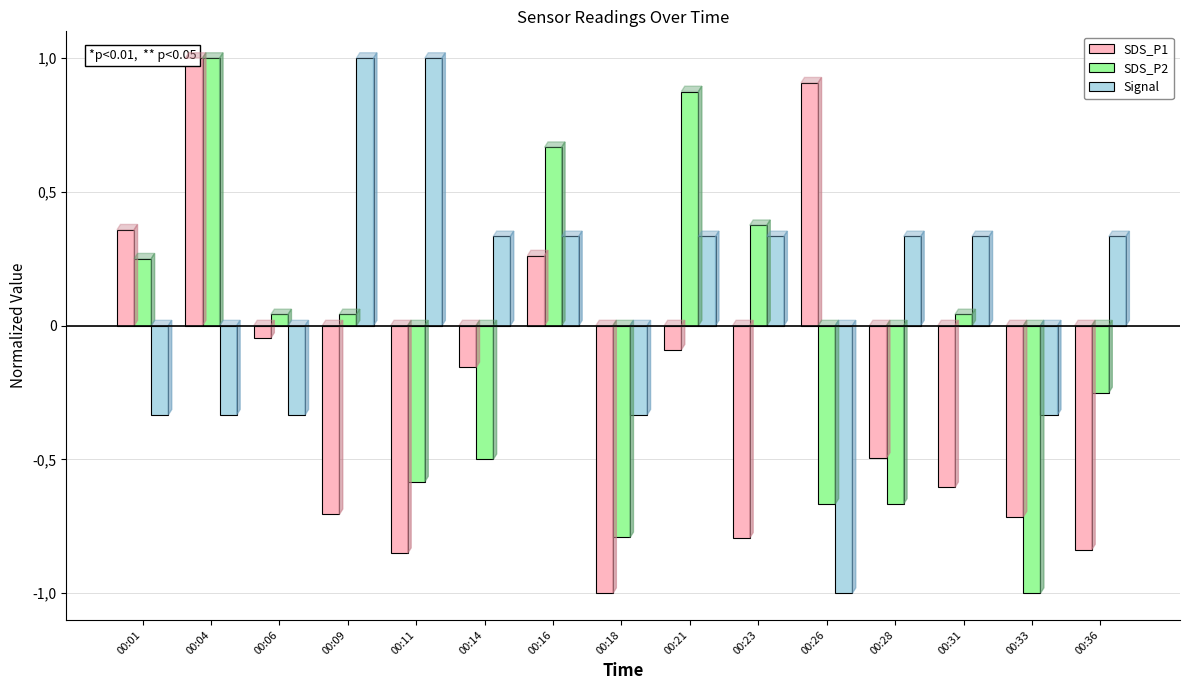

What is the value of the Signal bar at the 6th from the left?

0.3